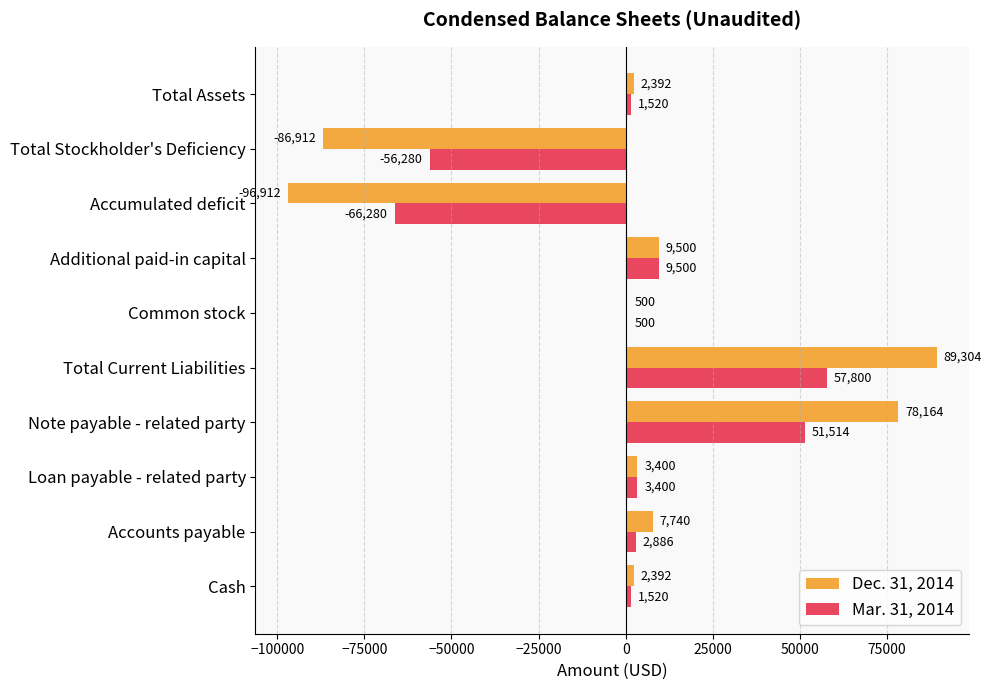

Which series changed the most between Common stock and Accumulated deficit?

Dec. 31, 2014